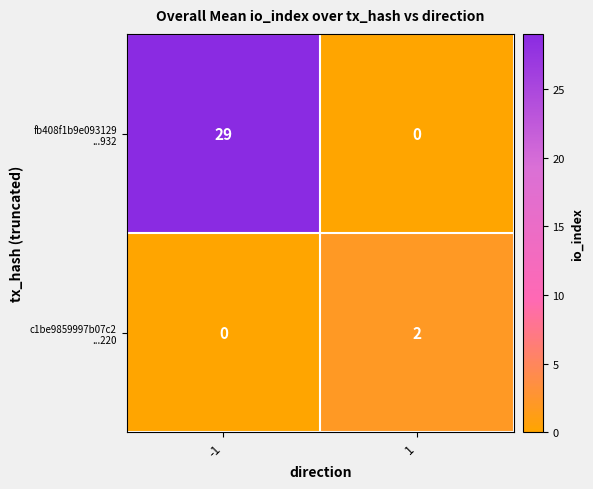

What is the maximum value shown in the chart?

29